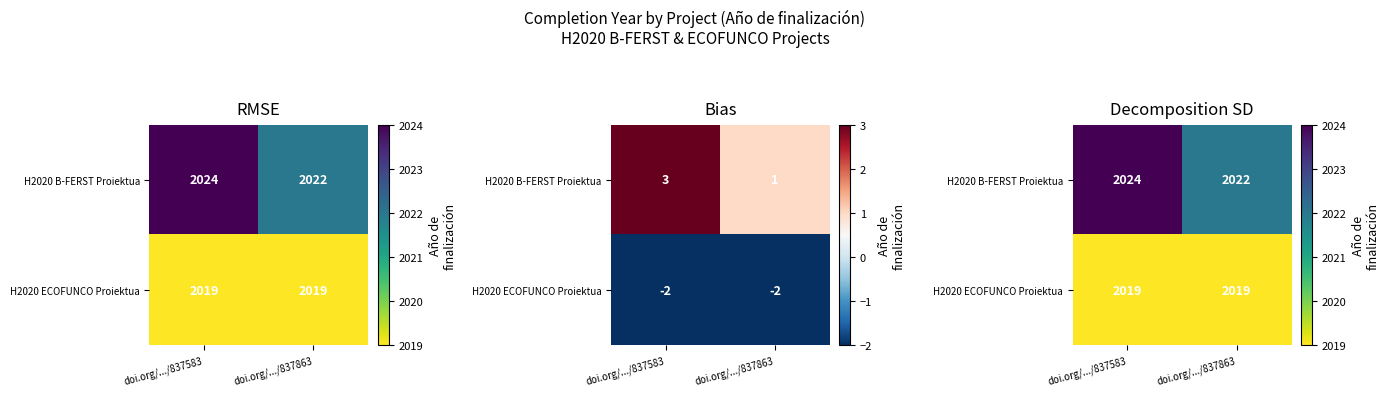

List the labels in order of H2020 B-FERST Proiektua value, largest first.

doi.org/.../837583, doi.org/.../837863